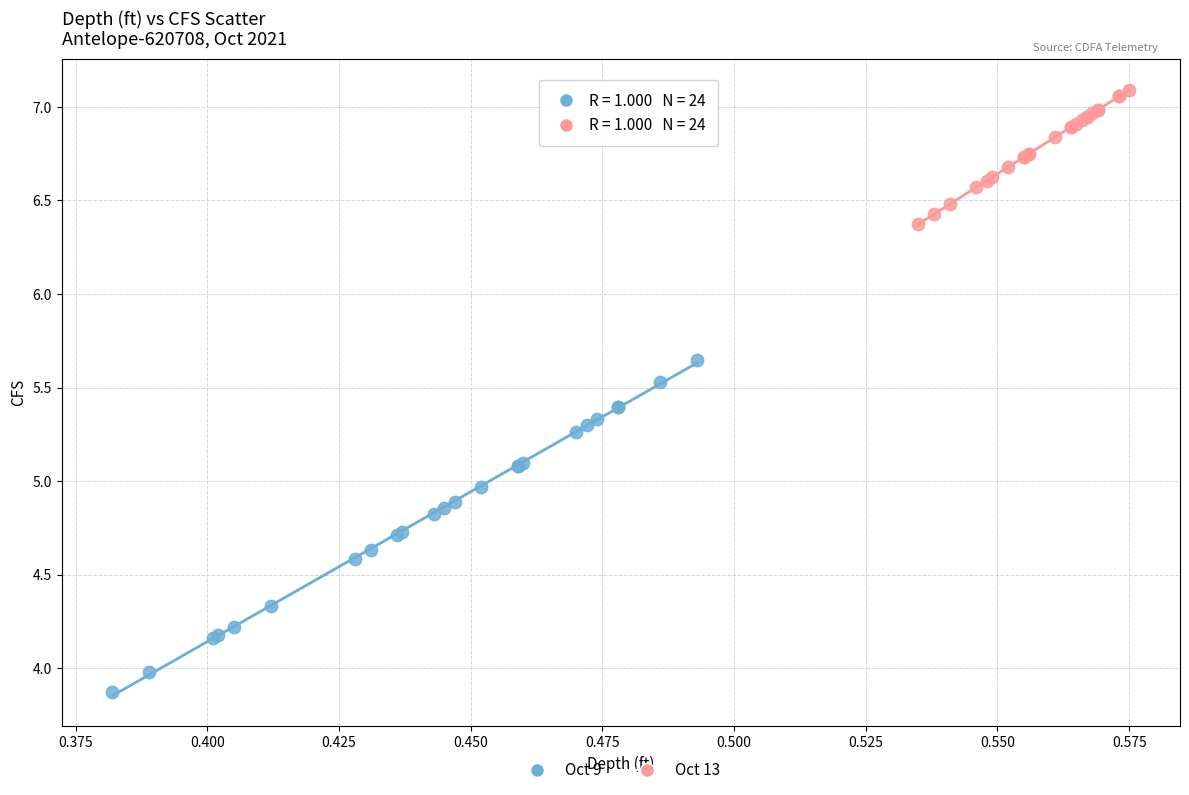

Which series reaches the minimum Y coordinate?

Oct 9